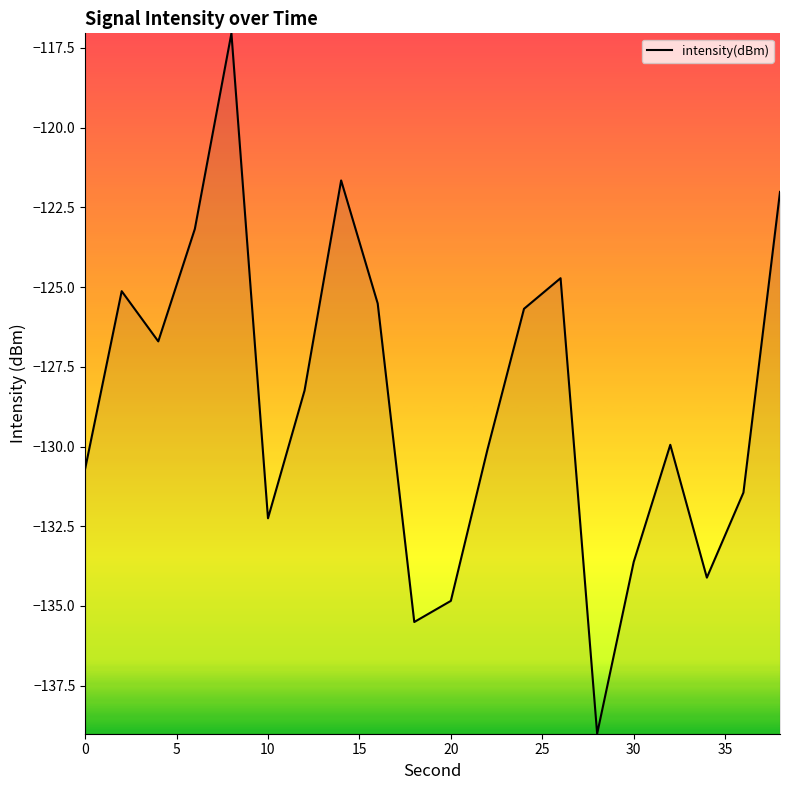

How many lines are shown in the chart?

1